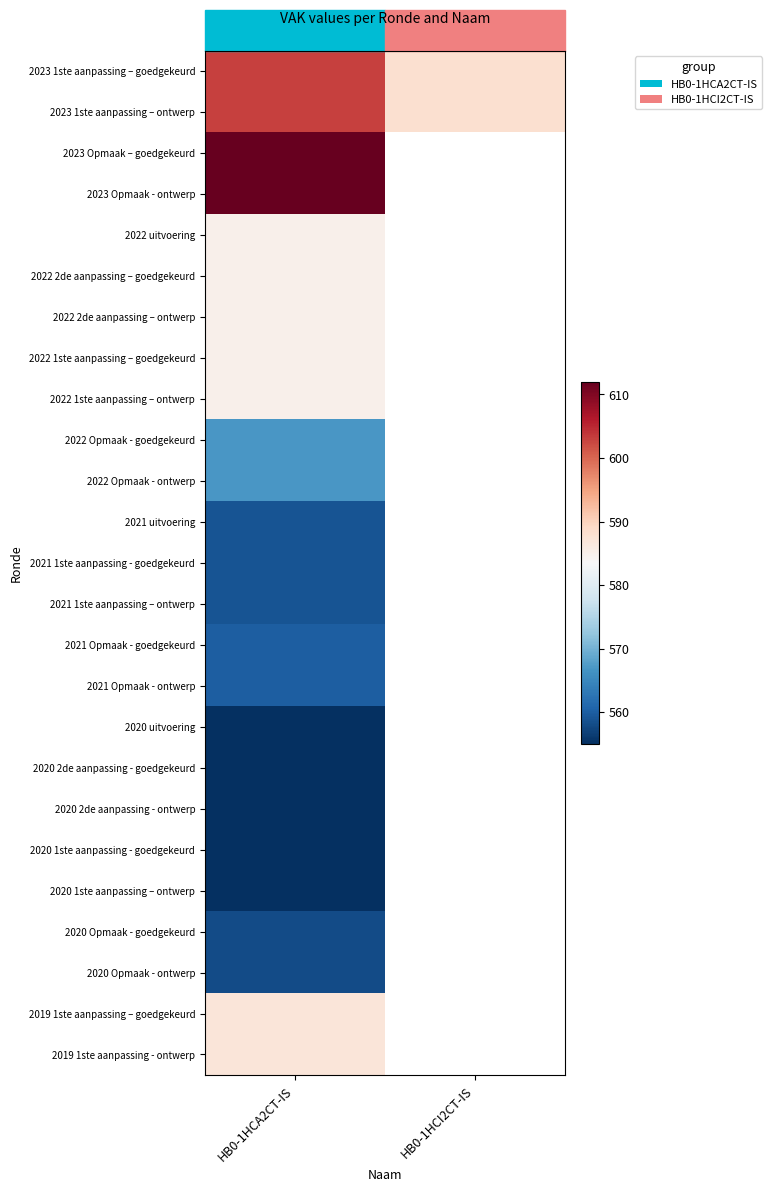

What is the lowest value of the 2021 uitvoering series?

559.0